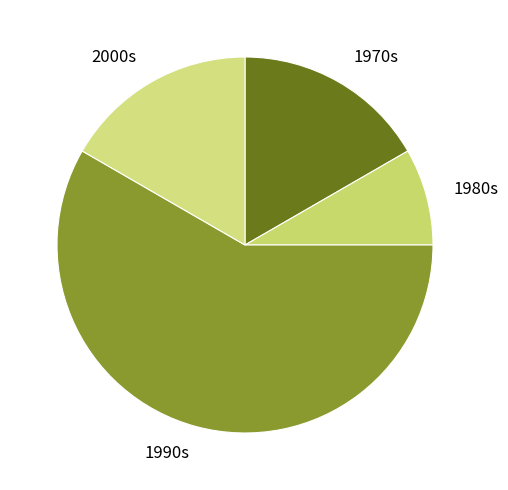

Is it true that 2000s is 17% of the pie?

True